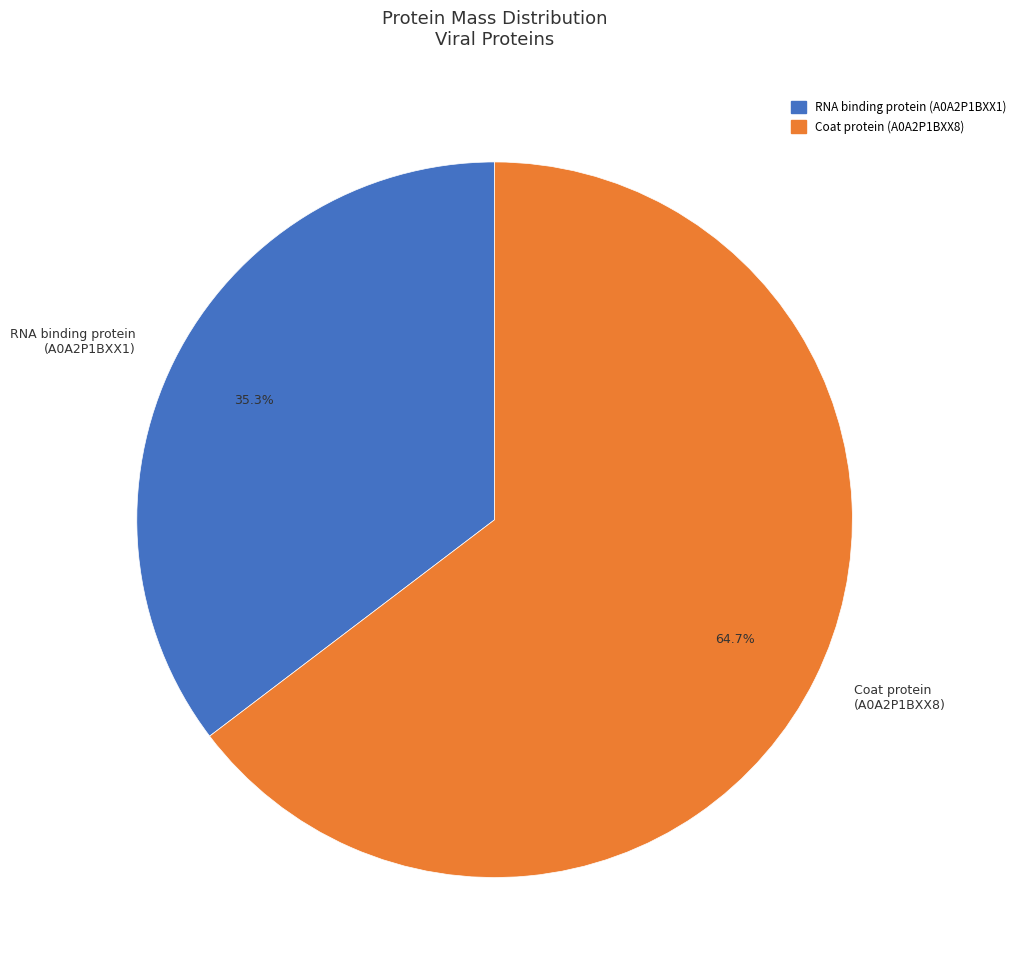

Rank the categories by value from highest to lowest.

Coat protein (A0A2P1BXX8), RNA binding protein (A0A2P1BXX1)